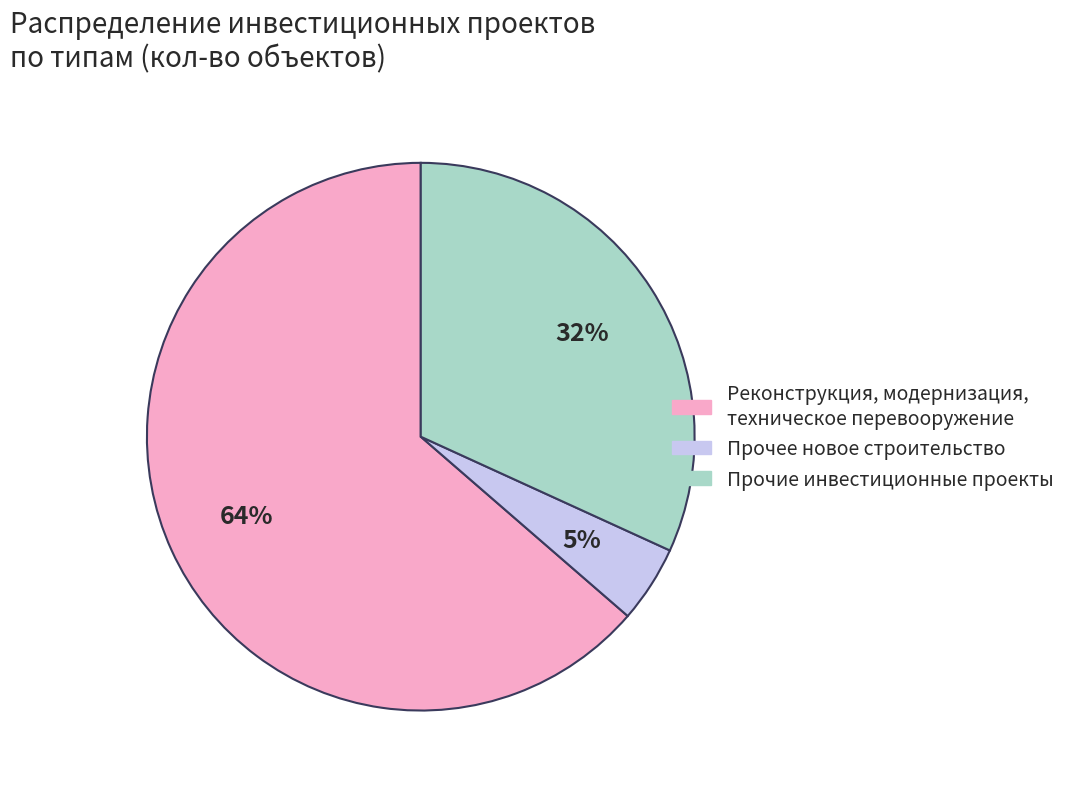

To the nearest percent, what is the average slice percentage?

33%